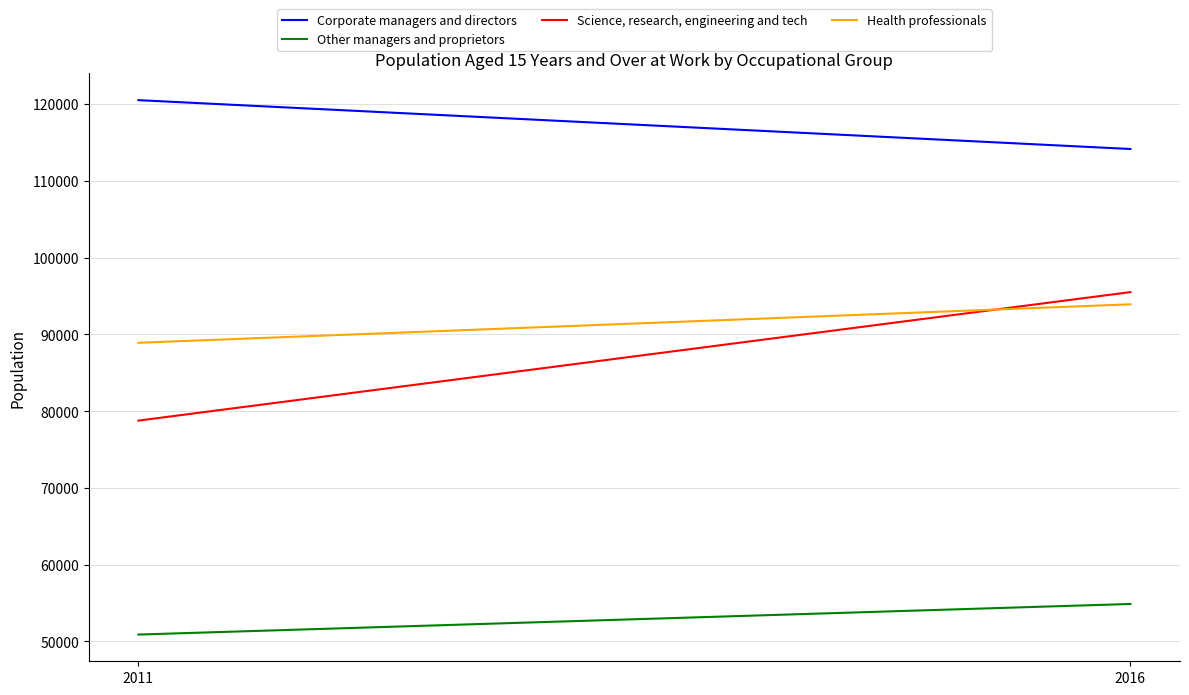

Reading left to right, list all the values displayed in this chart.

Corporate managers and directors: 2011=120505	2016=114143
Other managers and proprietors: 2011=50904	2016=54889
Science, research, engineering and tech: 2011=78768	2016=95505
Health professionals: 2011=88906	2016=93915